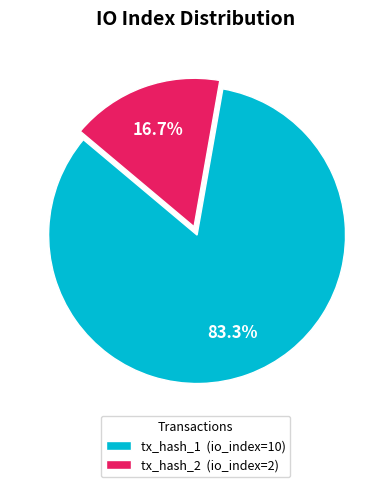

Which has a higher value, tx_hash_2 (io_index=2) or tx_hash_1 (io_index=10)?

tx_hash_1 (io_index=10)